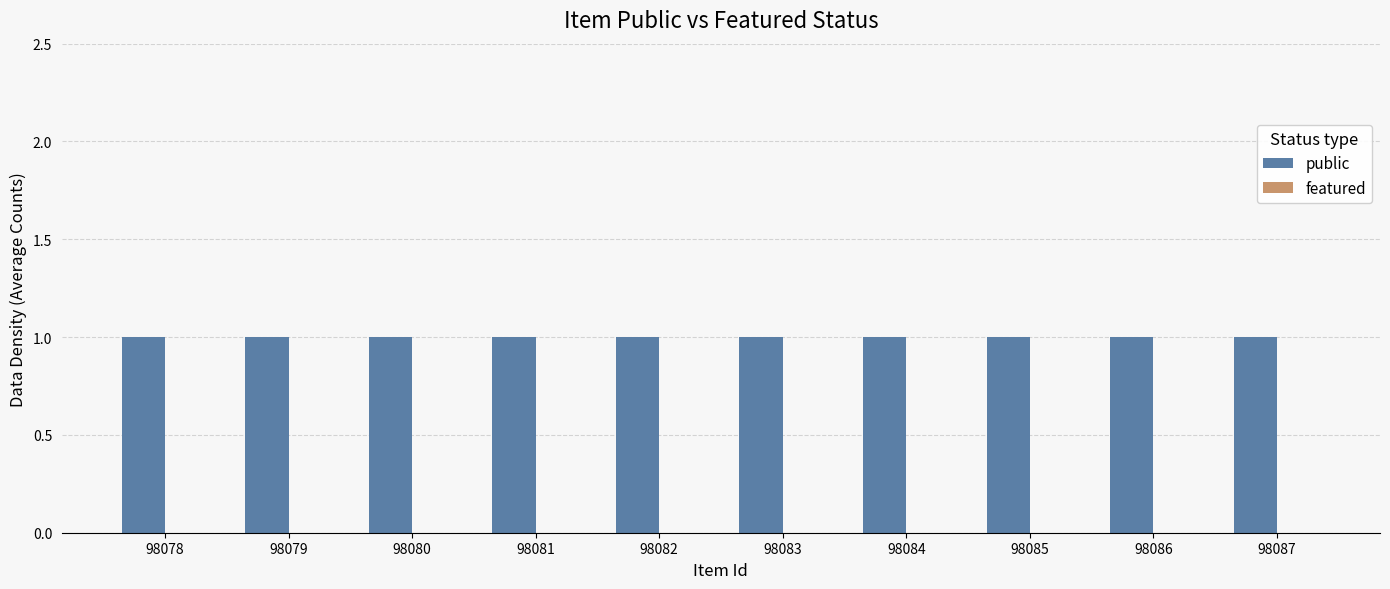

Rank the series by their average value, from lowest to highest.

featured, public